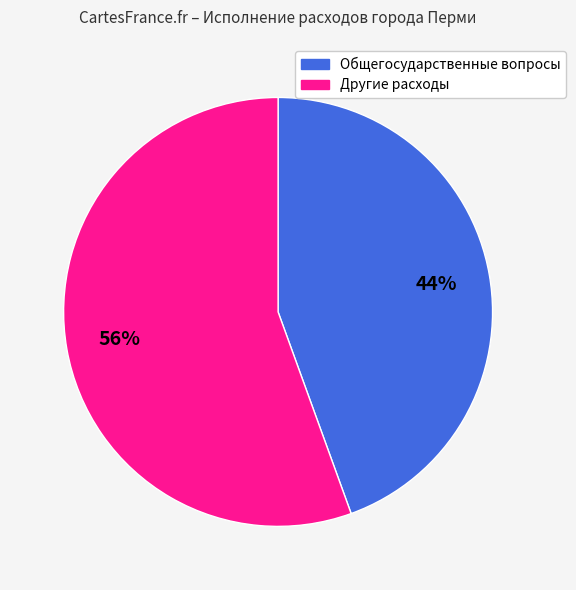

Does any single category account for the majority?

Yes